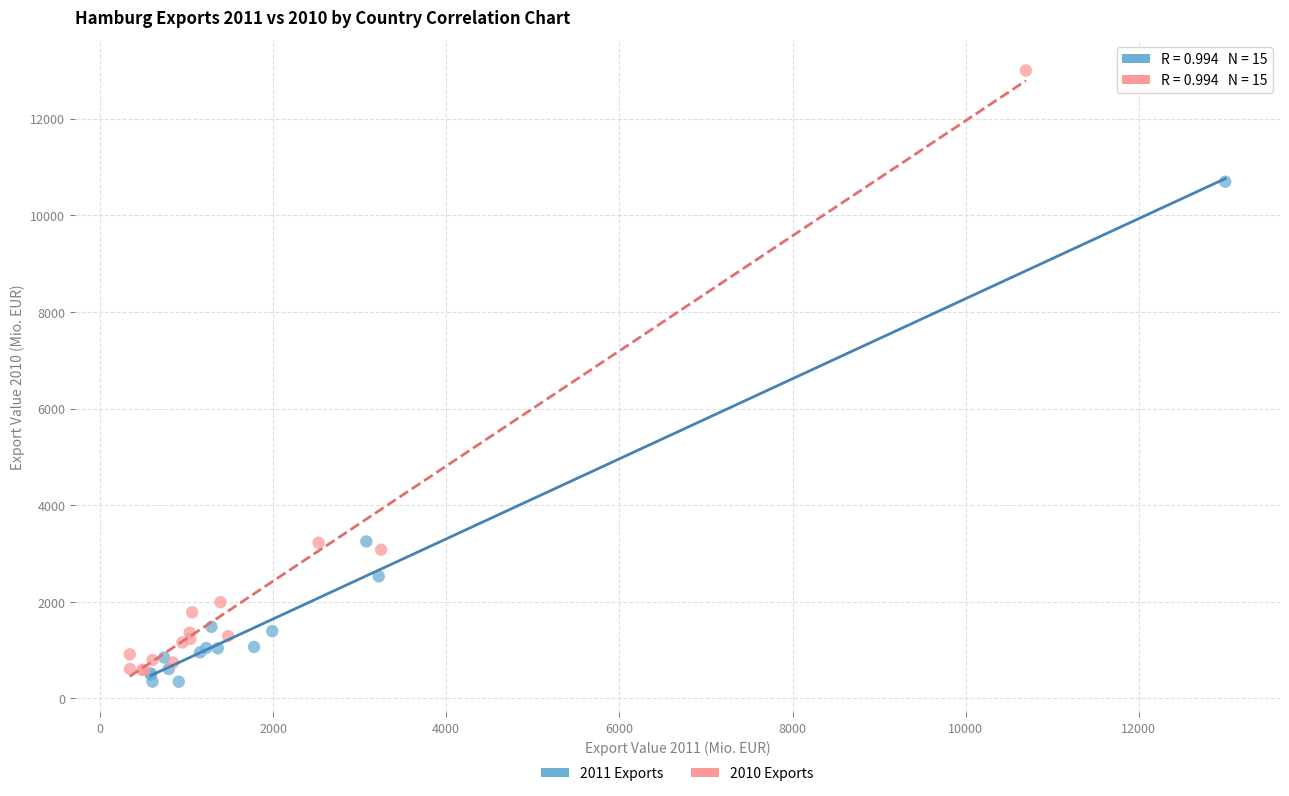

Which series contains the highest Y value?

2010 Exports